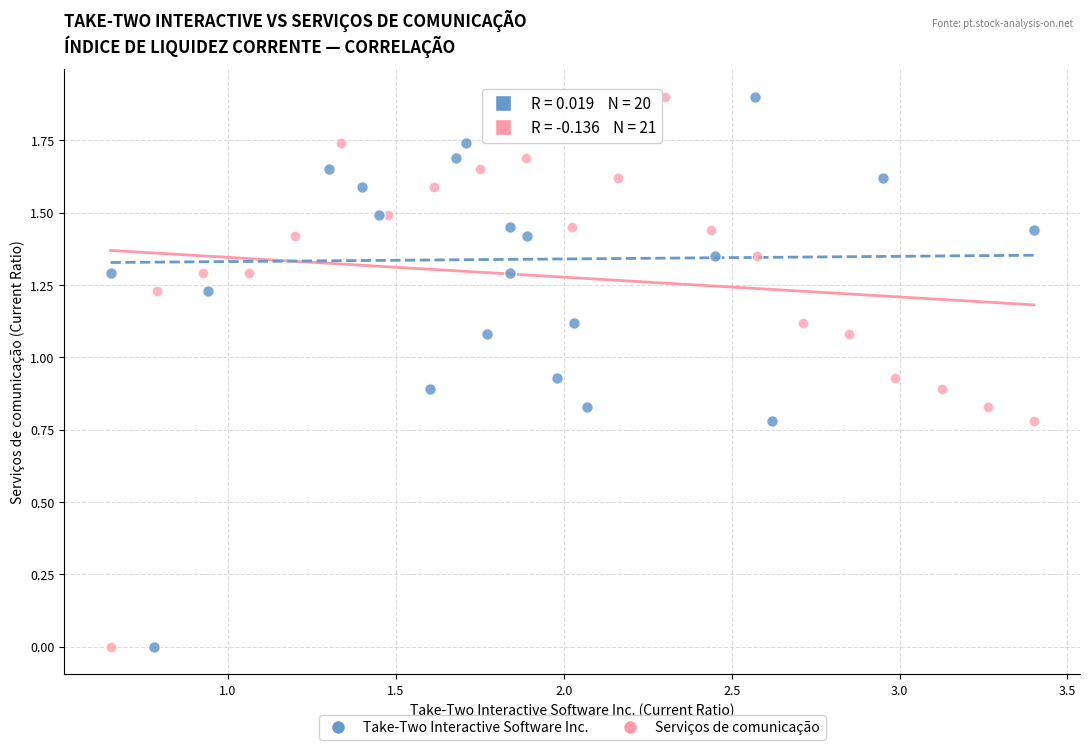

What are all the series names shown in the legend?

Take-Two Interactive Software Inc., Serviços de comunicação